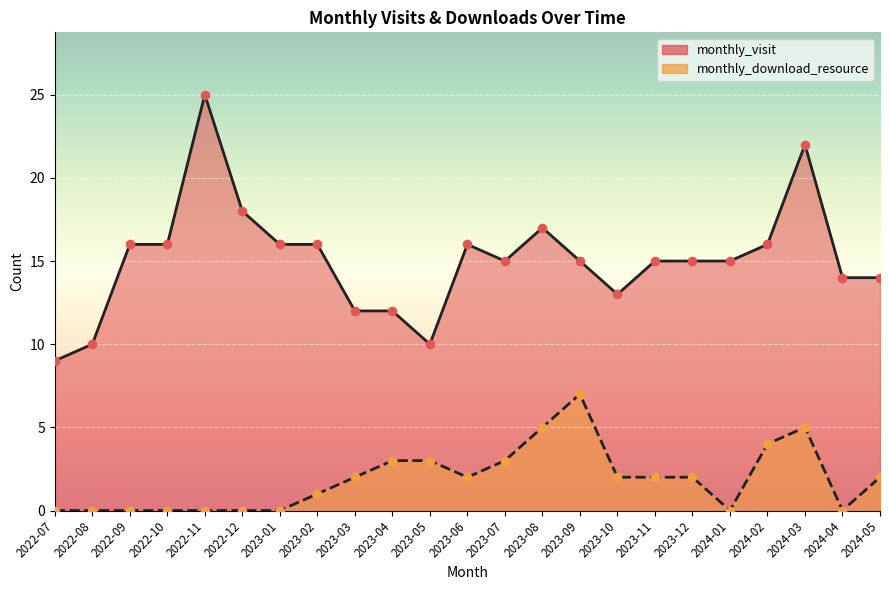

Which series reaches the minimum Y coordinate?

monthly_download_resource